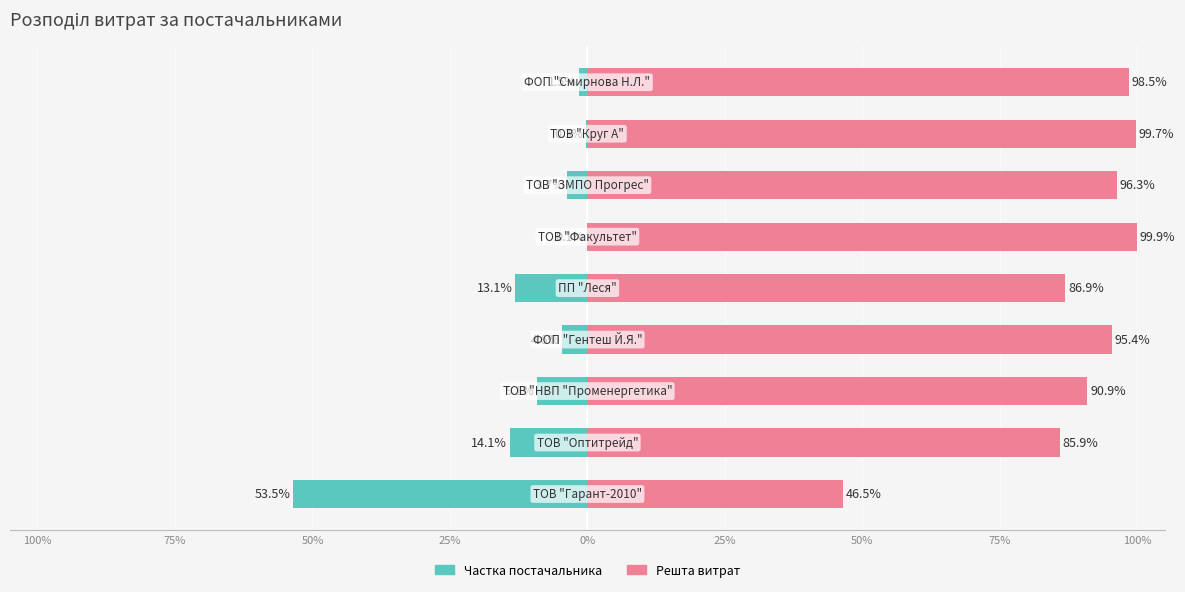

Reading left to right, list all the values displayed in this chart.

Частка від загального: 100%=-53.5	75%=-14.1	50%=-9.1	25%=-4.6	0%=-13.1	25%=-0.1	50%=-3.7	75%=-0.3	100%=-1.5
Інша частка: 100%=46.5	75%=85.9	50%=90.9	25%=95.4	0%=86.9	25%=99.9	50%=96.3	75%=99.7	100%=98.5